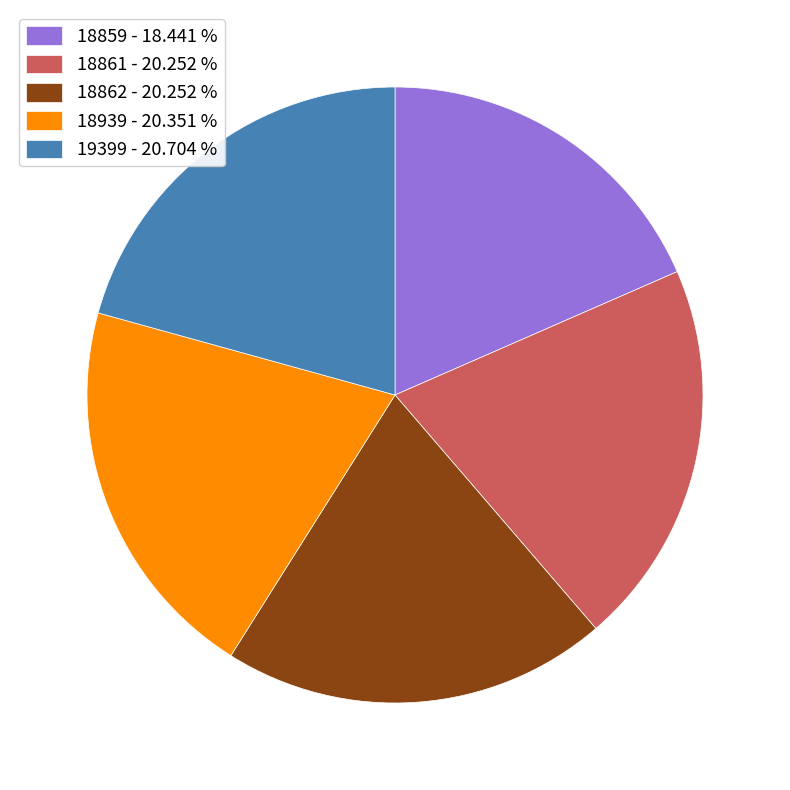

How many segments does this pie chart have?

5